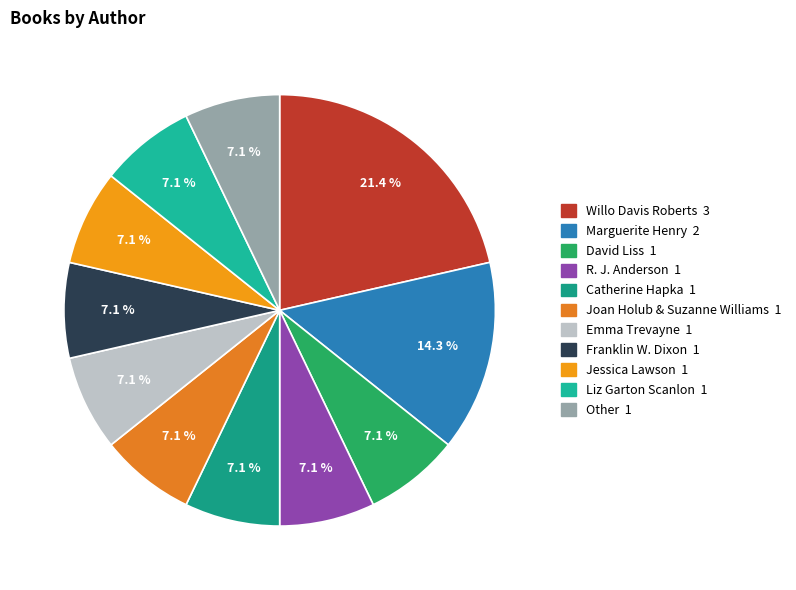

Combined, what portion of the pie is Liz Garton Scanlon and R. J. Anderson?

14.3%